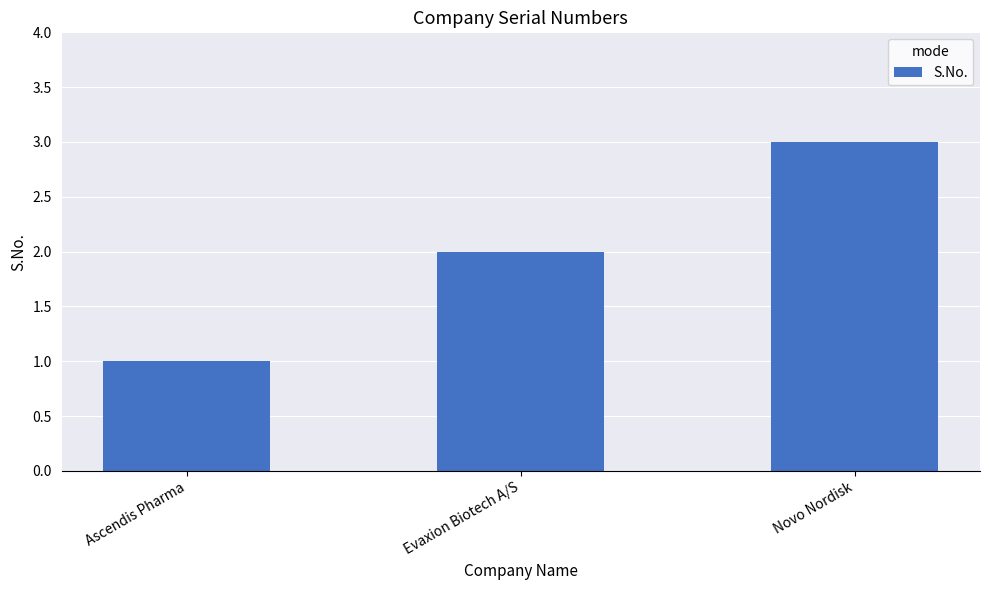

Are the bars horizontal?

No